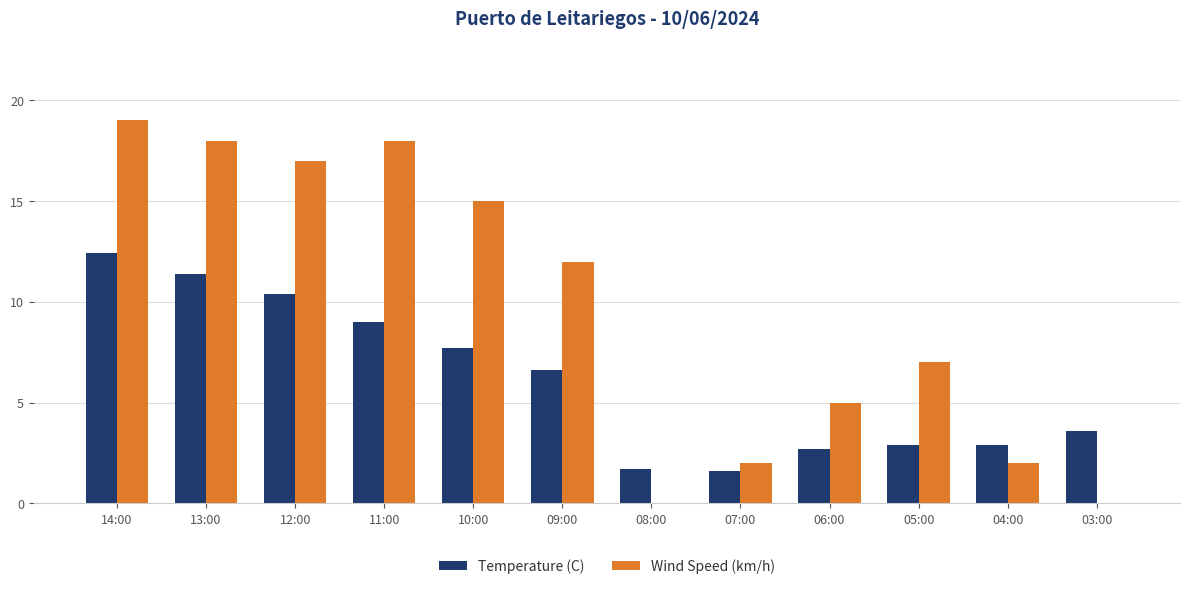

Is the value of Temperature (C) at 06:00 greater than the value of Wind Speed (km/h) at 09:00?

No